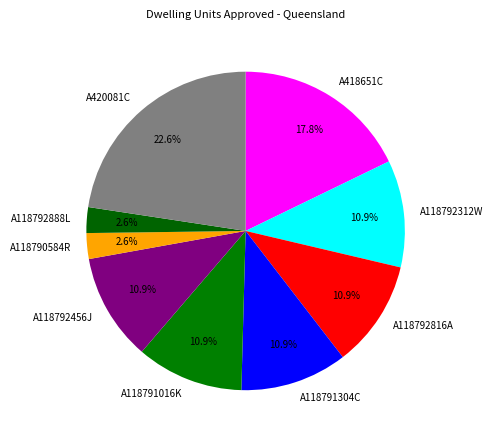

How many slices are in this pie chart?

9